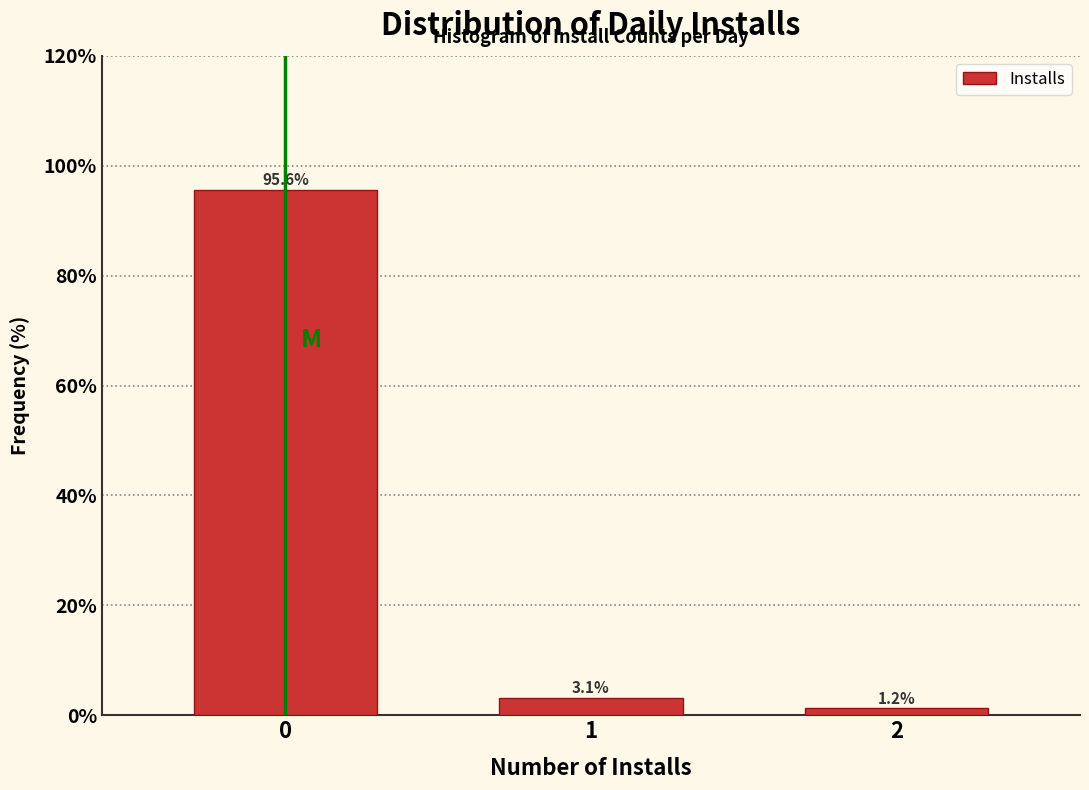

Rank the categories by value from lowest to highest.

2, 1, 0